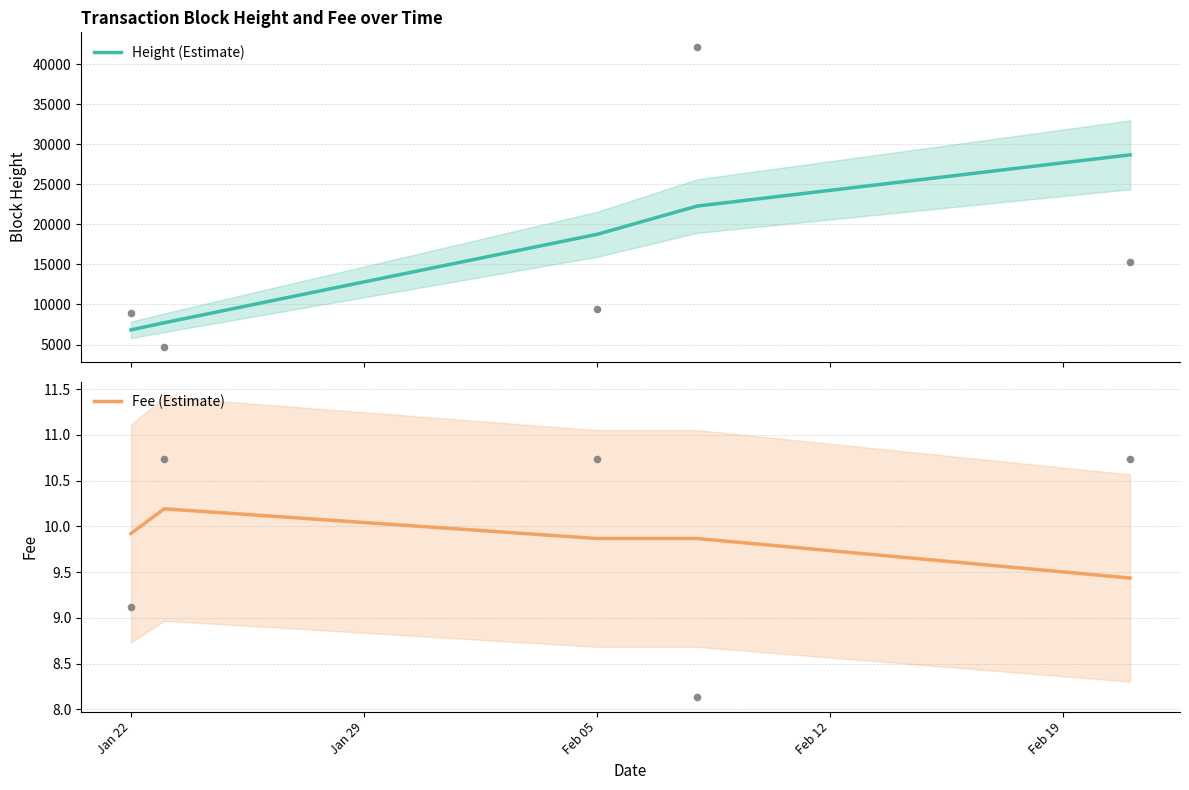

Which series has the widest spread of Y values?

Height (Estimate)